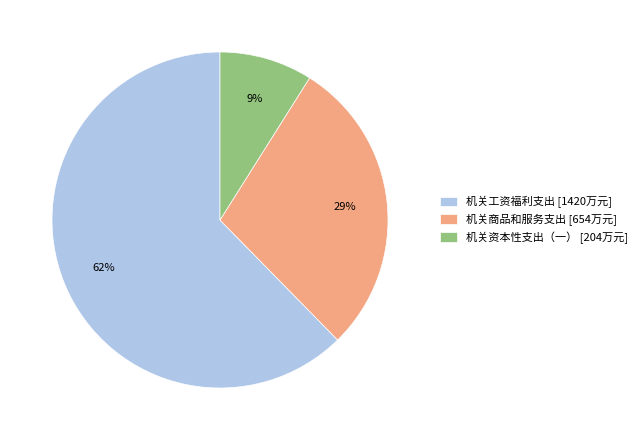

True or false: 机关资本性支出（一） accounts for 9% of the total.

True